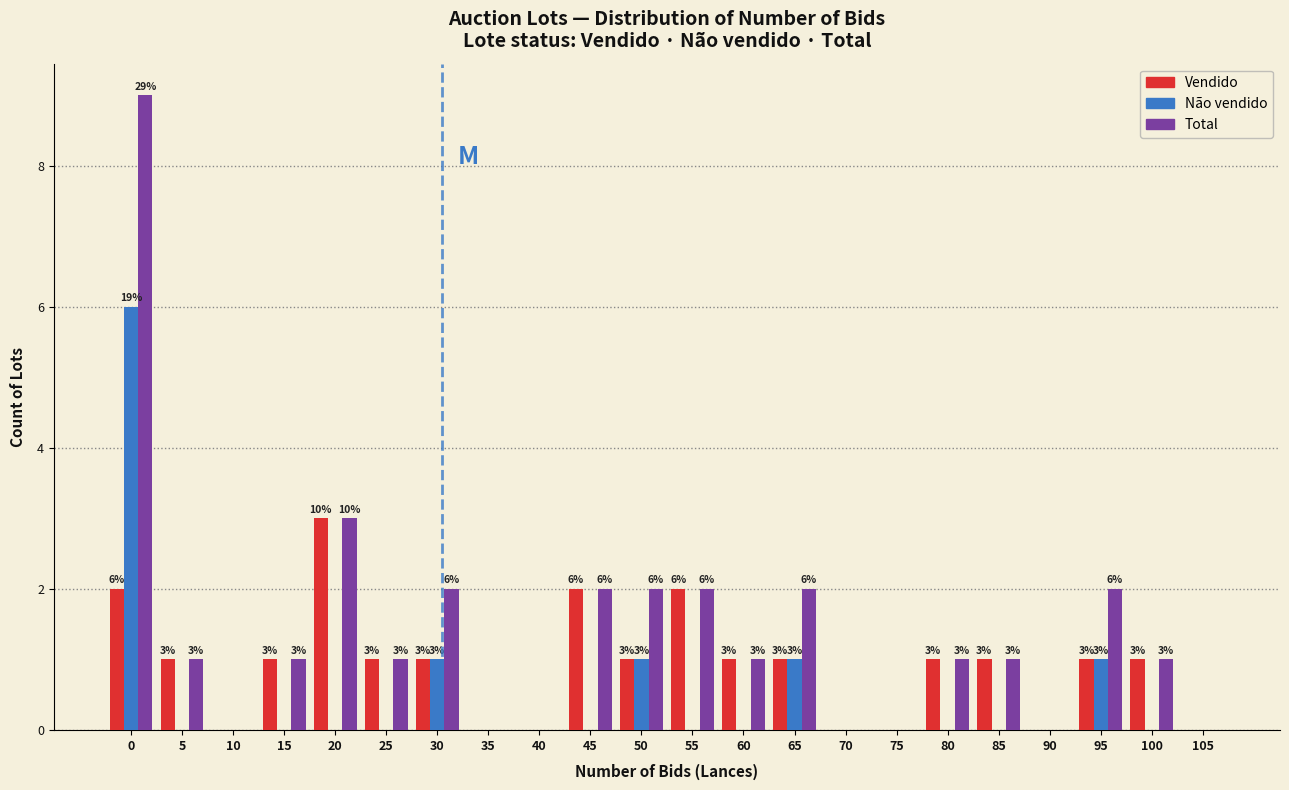

Reading left to right, list all the values displayed in this chart.

Vendido: 0=2	5=1	10=0	15=1	20=3	25=1	30=1	35=0	40=0	45=2	50=1	55=2	60=1	65=1	70=0	75=0	80=1	85=1	90=0	95=1	100=1	105=0
Não vendido: 0=6	5=0	10=0	15=0	20=0	25=0	30=1	35=0	40=0	45=0	50=1	55=0	60=0	65=1	70=0	75=0	80=0	85=0	90=0	95=1	100=0	105=0
Total: 0=9	5=1	10=0	15=1	20=3	25=1	30=2	35=0	40=0	45=2	50=2	55=2	60=1	65=2	70=0	75=0	80=1	85=1	90=0	95=2	100=1	105=0